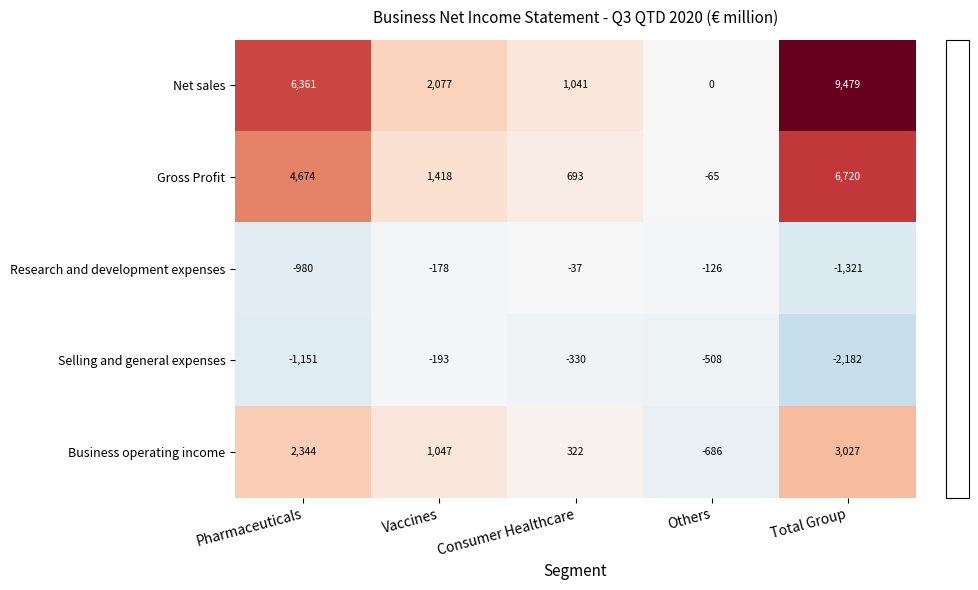

At Pharmaceuticals, list the series in order from smallest to largest.

Selling and general expenses, Research and development expenses, Business operating income, Gross Profit, Net sales